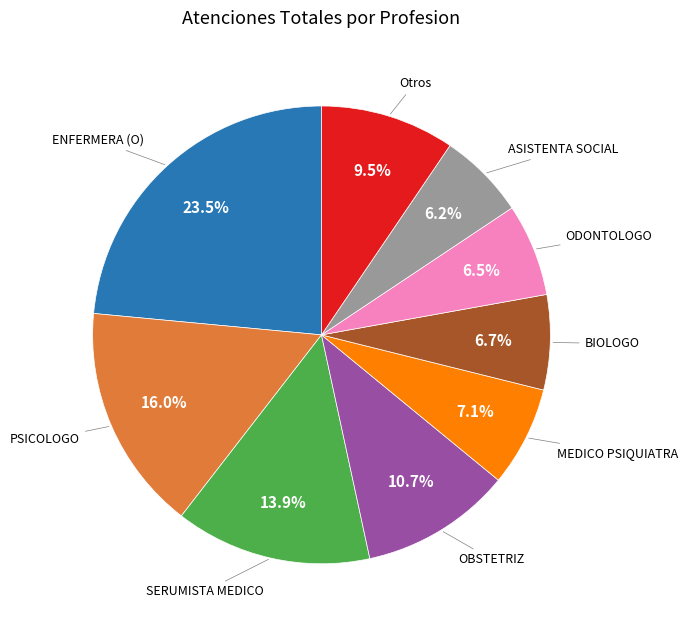

Is there a majority slice in this chart?

No